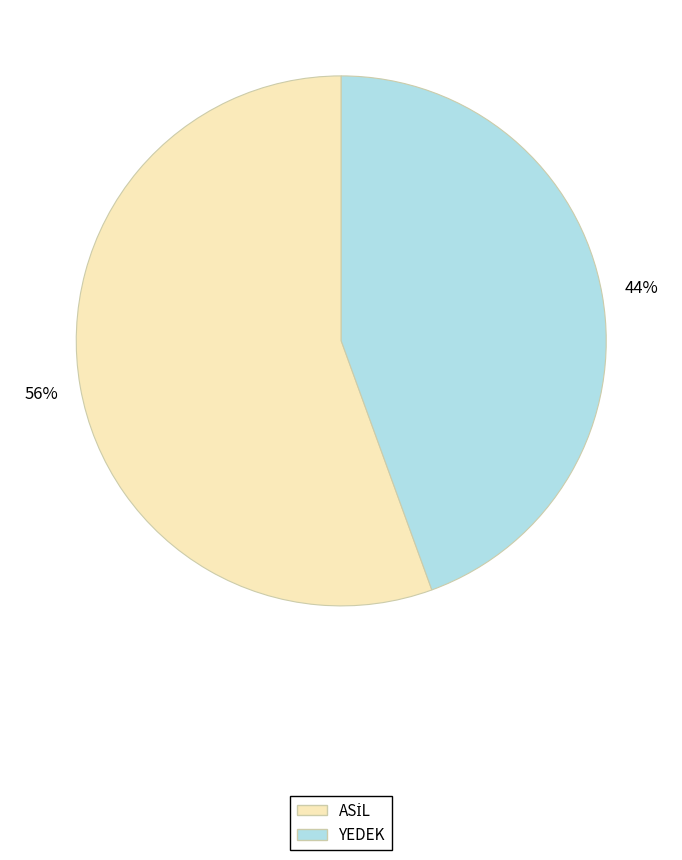

The YEDEK slice represents 44% of the pie. True or false?

True